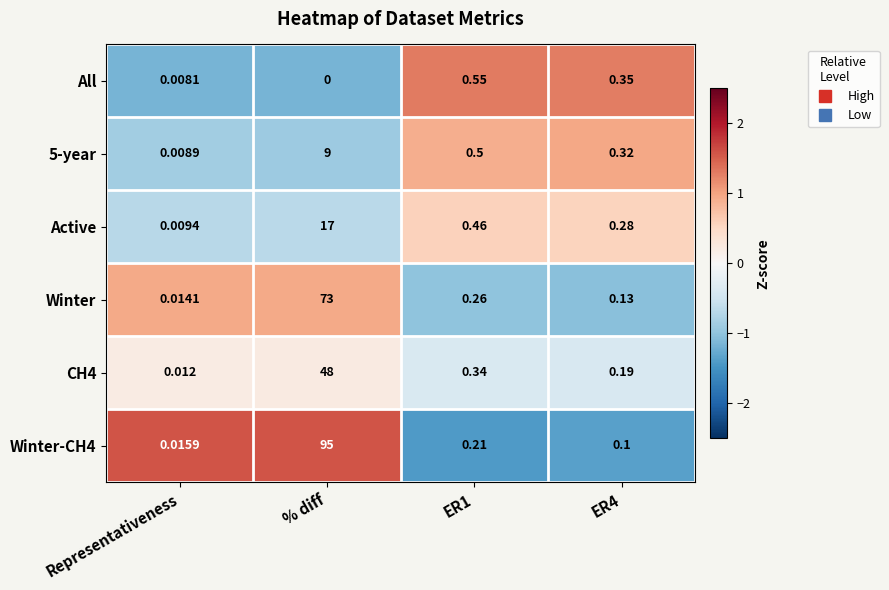

Which series has the widest spread of values?

Winter-CH4